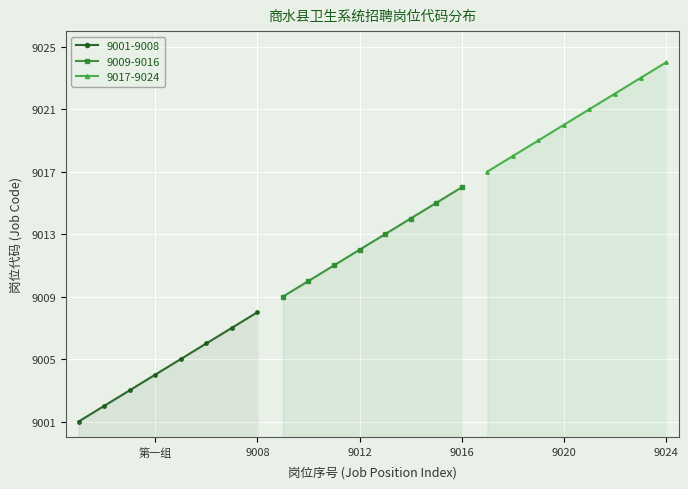

Reading right to left, extract all data points from this chart.

9001-9008: 9008	9007	9006	9005	9004	9003	9002	9001
9009-9016: 9016	9015	9014	9013	9012	9011	9010	9009
9017-9024: 9024	9023	9022	9021	9020	9019	9018	9017